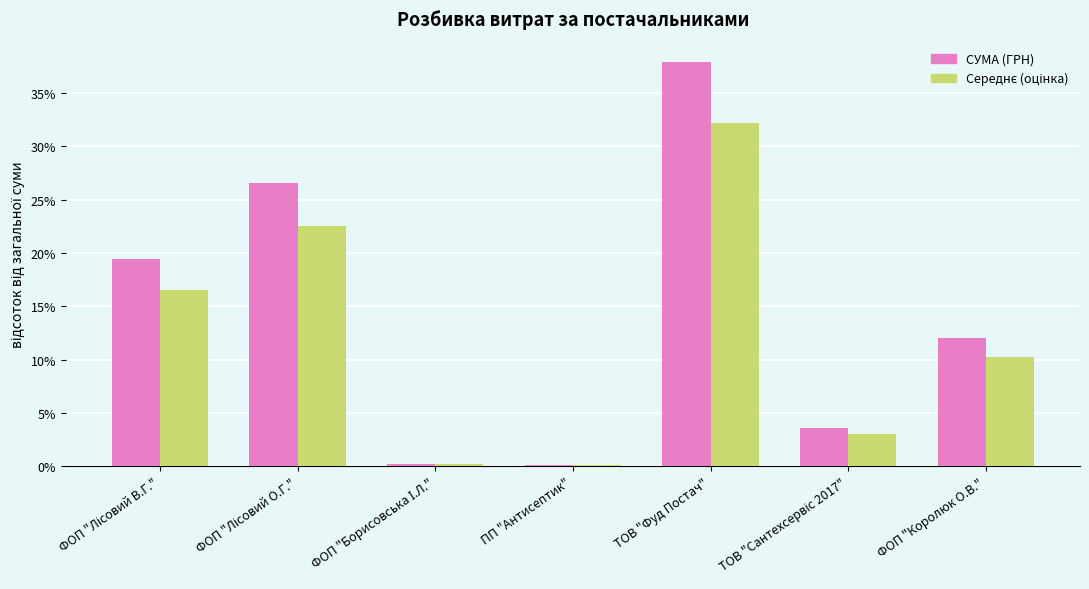

What is the highest value of the СУМА (ГРН) series?

37.9